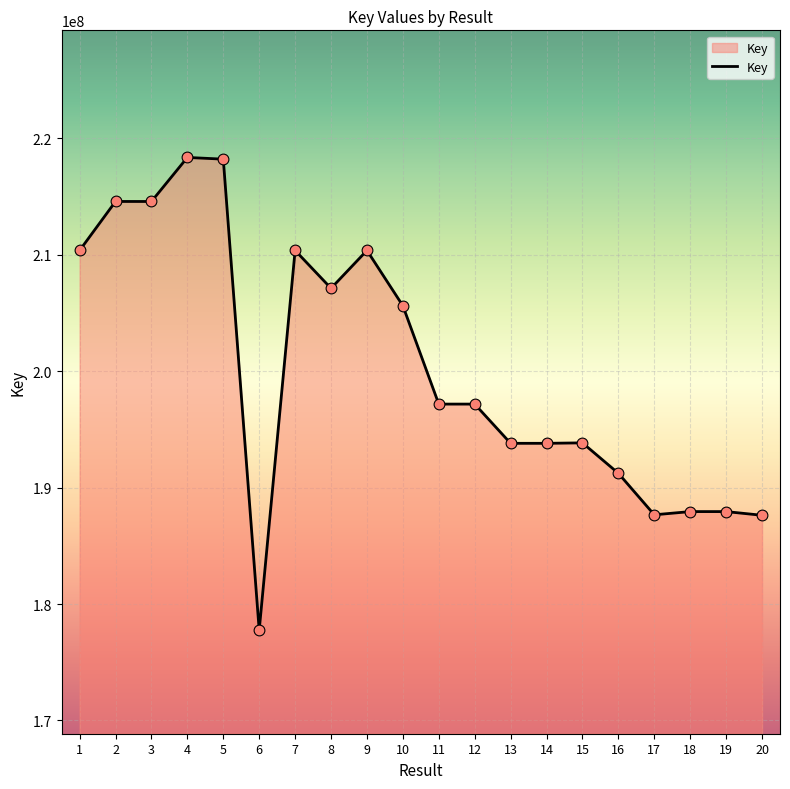

What is the change in value from 6 to 8?

+29370709